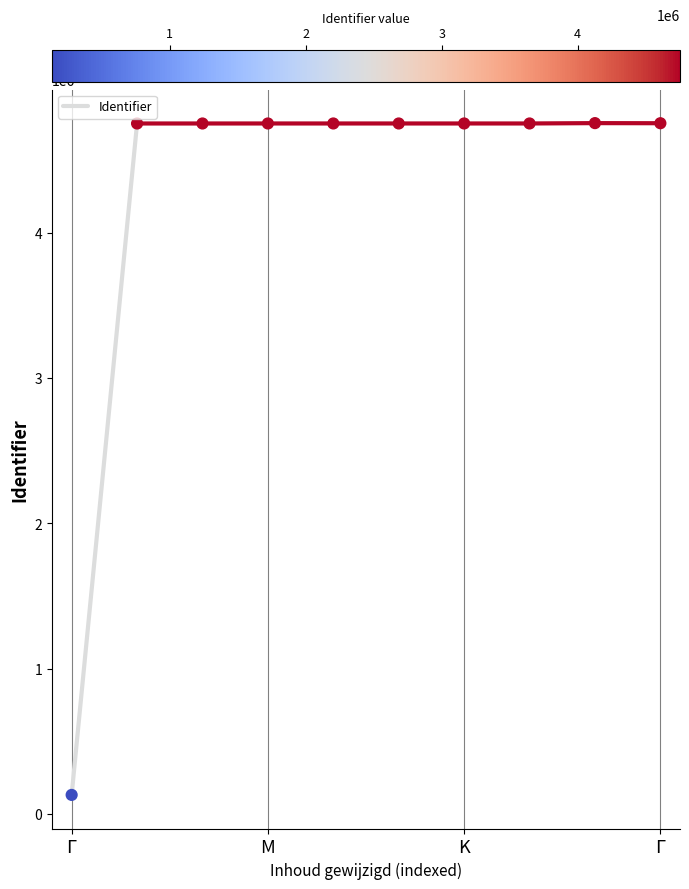

What is the range of Y values (max minus min)?

4619710